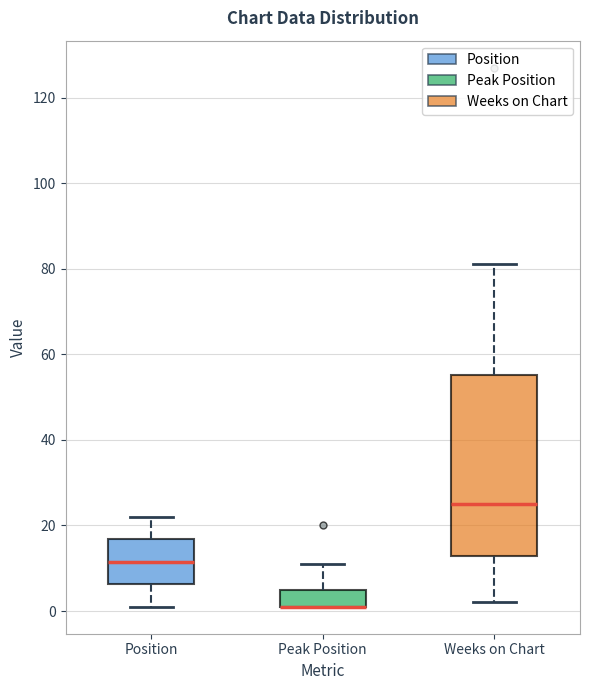

Which box is the tallest, from its lower edge to its upper edge?

Weeks on Chart